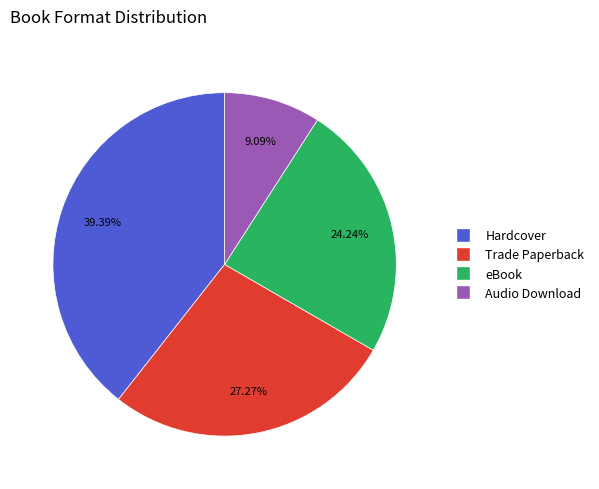

Which has a higher value, Hardcover or eBook?

Hardcover